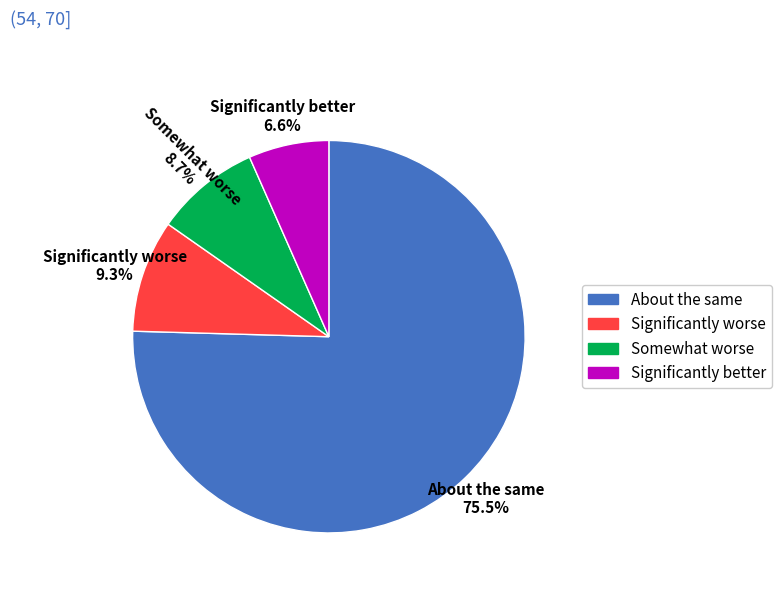

Combined, do About the same and Significantly better account for over 50%?

Yes